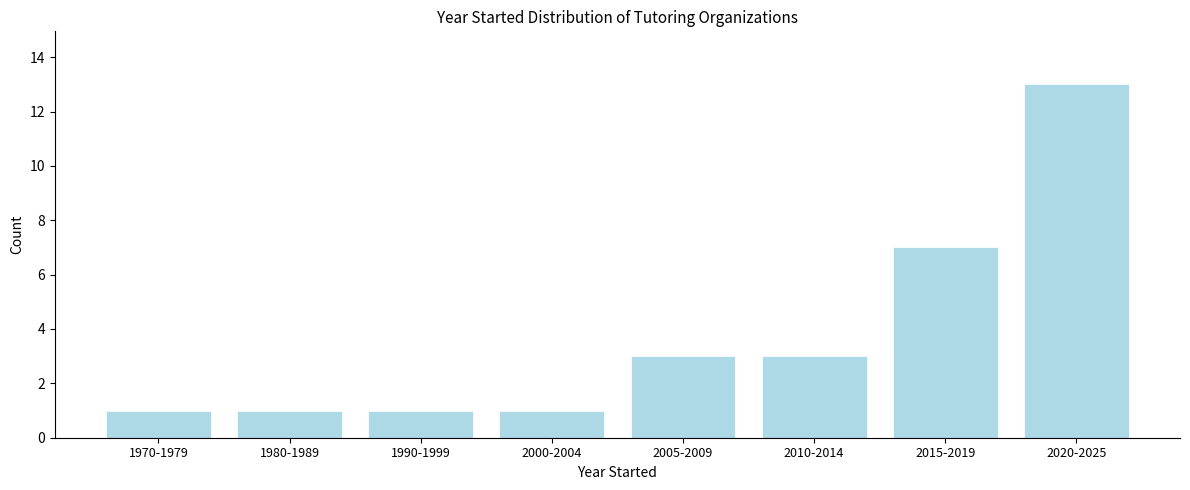

Reading right to left, what are all the values shown in this chart?

2020-2025=13	2015-2019=7	2010-2014=3	2005-2009=3	2000-2004=1	1990-1999=1	1980-1989=1	1970-1979=1